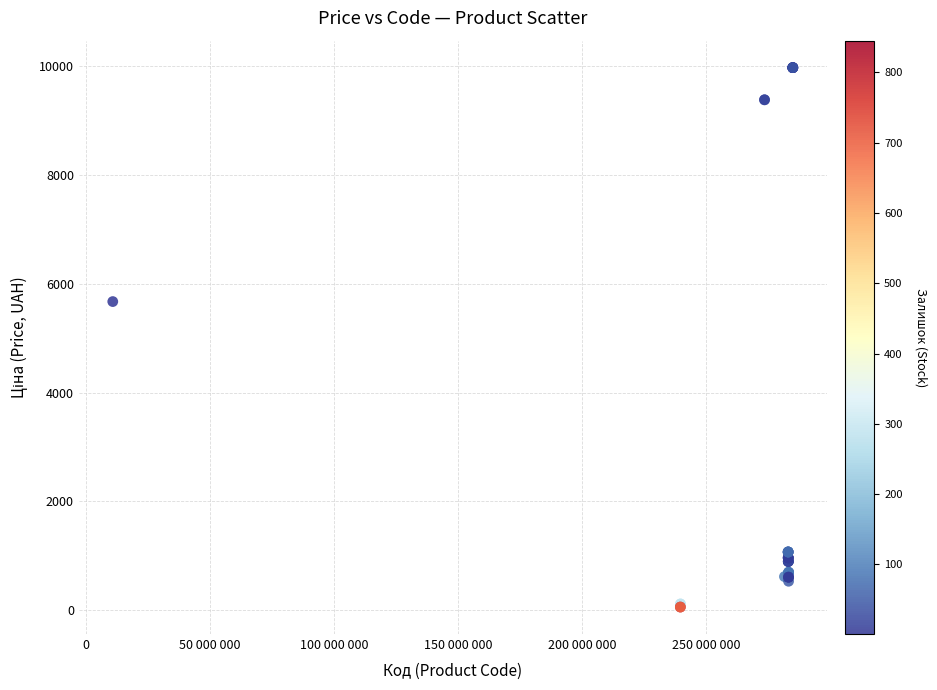

What Y value in the scatter plot is closest to 5016?

5673.8